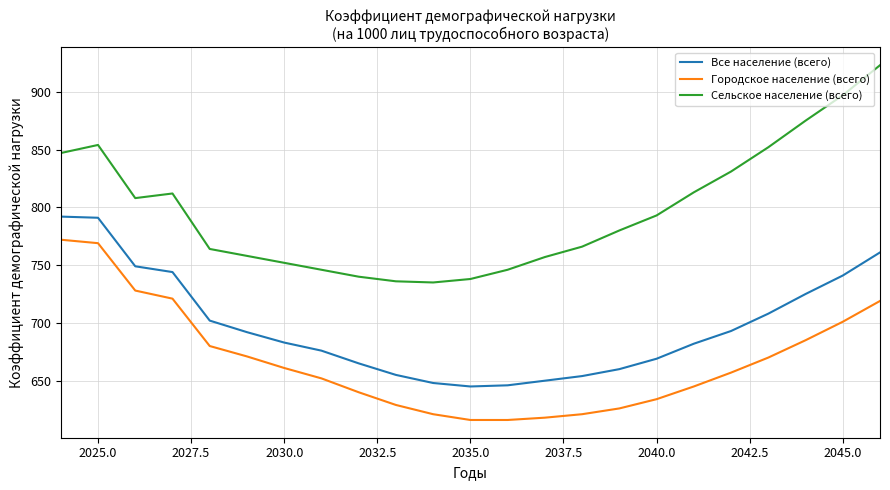

Count the number of categories in the chart.

23